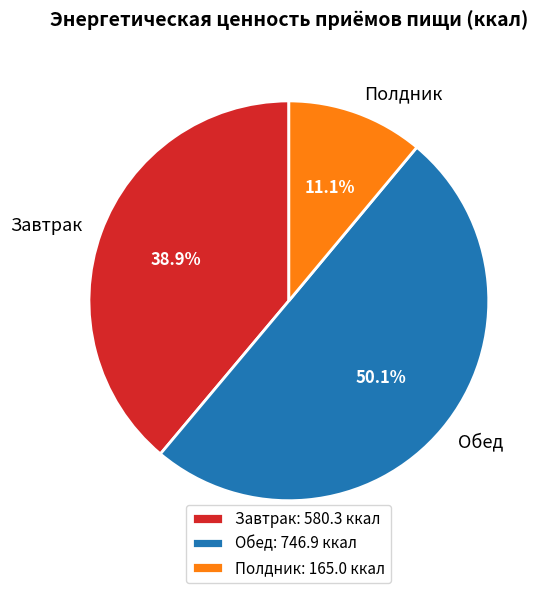

True or false: Обед accounts for 50% of the total.

True